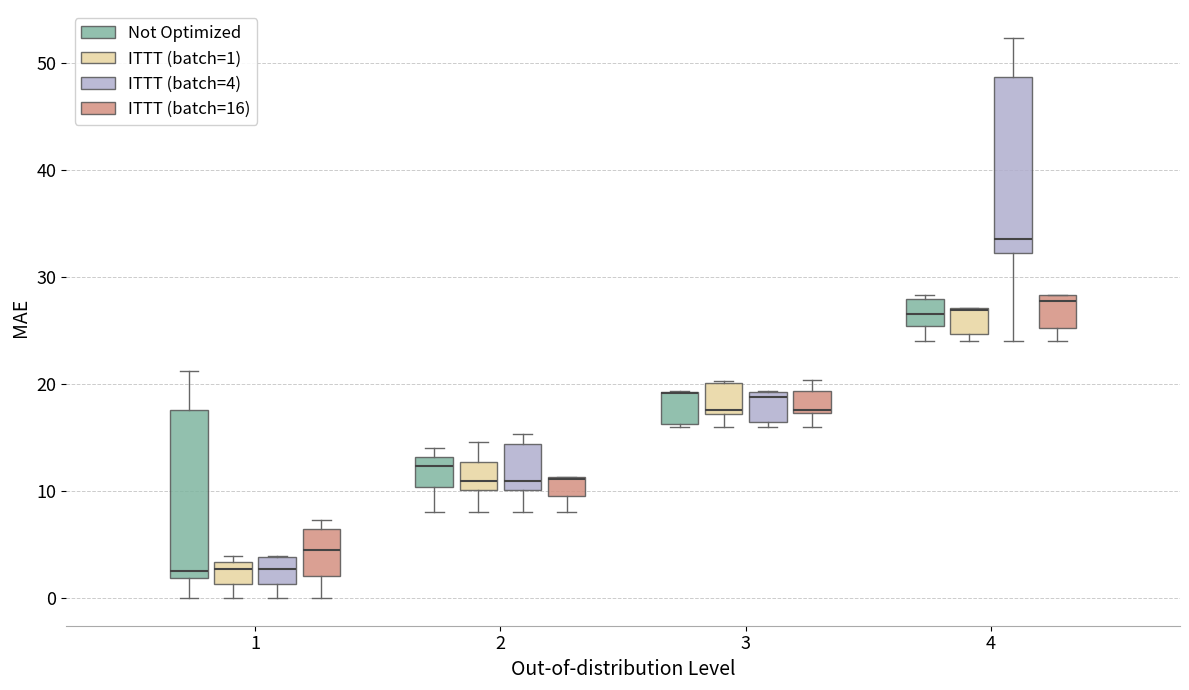

Reading left to right, read every box against the y-axis: the position of its median line, the range the box covers, and the ends of its whiskers. The values are not printed on the chart, so give them approximately, as read against the axis.

1 (Not Optimized): median 2 (just above the box's lower edge), box 2 to 18, whiskers 0 to 21
1 (ITTT (batch=1)): median 3 (just below the box's upper edge), box 1 to 3, whiskers 0 to 4
1 (ITTT (batch=4)): median 3, box 1 to 4, whiskers 0 to 4
1 (ITTT (batch=16)): median 4, box 2 to 6, whiskers 0 to 7
2 (Not Optimized): median 12, box 10 to 13, whiskers 8 to 14
2 (ITTT (batch=1)): median 11, box 10 to 13, whiskers 8 to 15
2 (ITTT (batch=4)): median 11, box 10 to 14, whiskers 8 to 15
2 (ITTT (batch=16)): median 11 (drawn on the box's upper edge), box 10 to 11, whiskers 8 to 11
3 (Not Optimized): median 19 (drawn on the box's upper edge), box 16 to 19, whiskers 16 to 19
3 (ITTT (batch=1)): median 18, box 17 to 20, whiskers 16 to 20
3 (ITTT (batch=4)): median 19 (just below the box's upper edge), box 16 to 19, whiskers 16 (just below the box's lower edge) to 19
3 (ITTT (batch=16)): median 18, box 17 to 19, whiskers 16 to 20
4 (Not Optimized): median 26, box 25 to 28, whiskers 24 to 28 (just above the box's upper edge)
4 (ITTT (batch=1)): median 27 (drawn on the box's upper edge), box 25 to 27, whiskers 24 to 27
4 (ITTT (batch=4)): median 34, box 32 to 49, whiskers 24 to 52
4 (ITTT (batch=16)): median 28 (just below the box's upper edge), box 25 to 28, whiskers 24 to 28